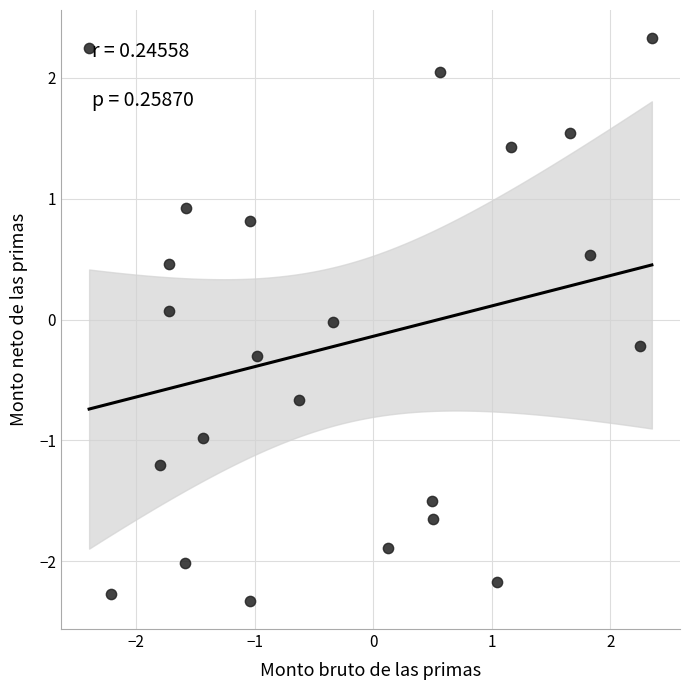

What is the range of Y values (max minus min)?

4.7